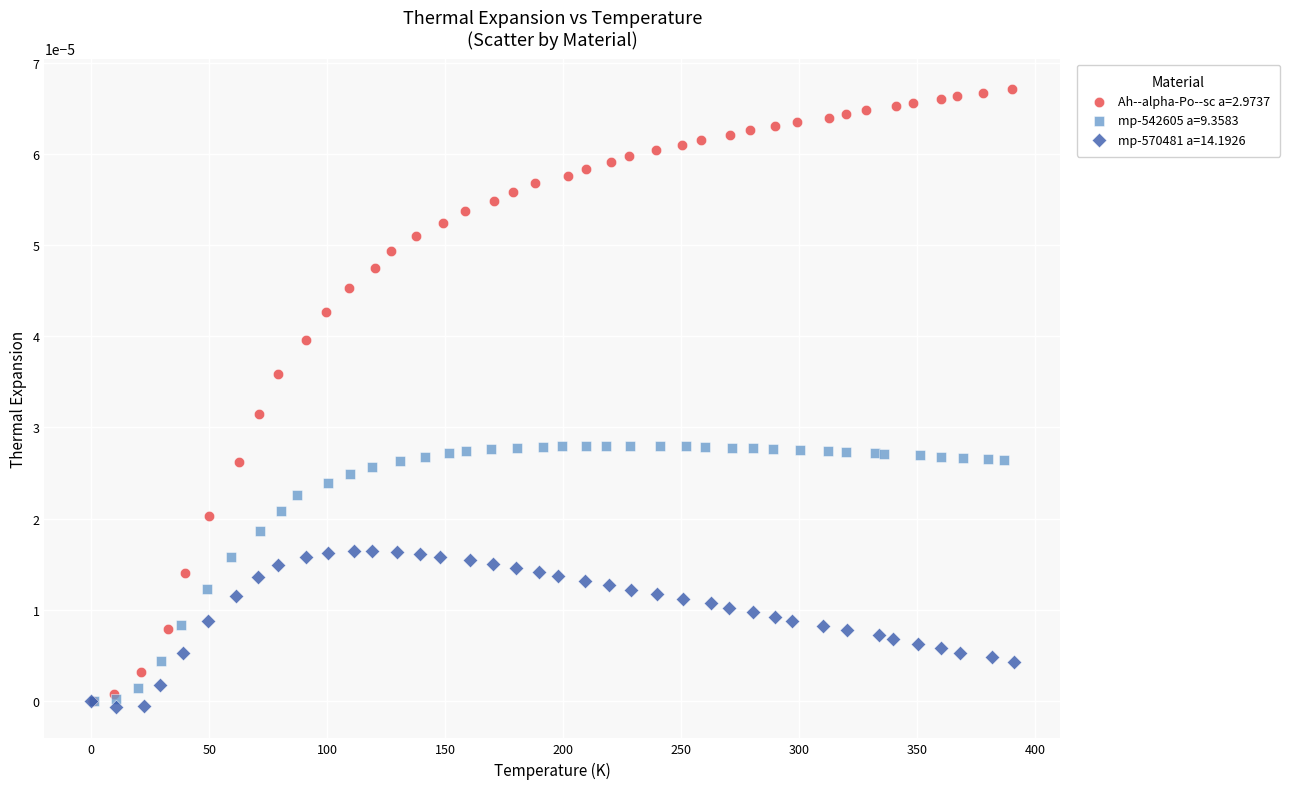

Which series contains the lowest Y value?

mp-570481 a=14.1926